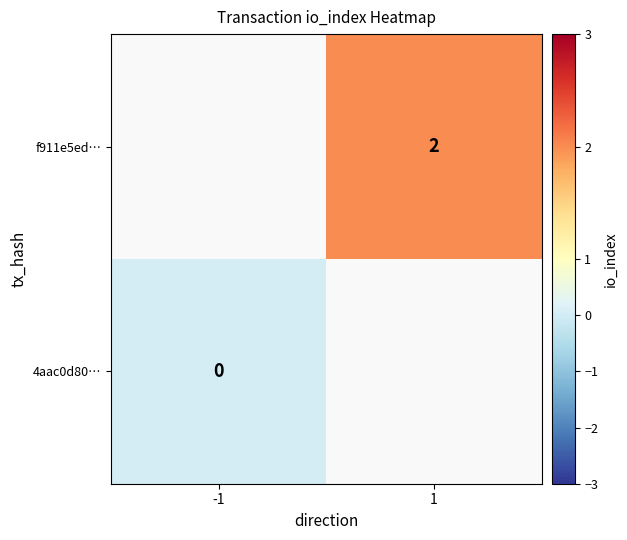

Which category has the lowest value across all series?

-1